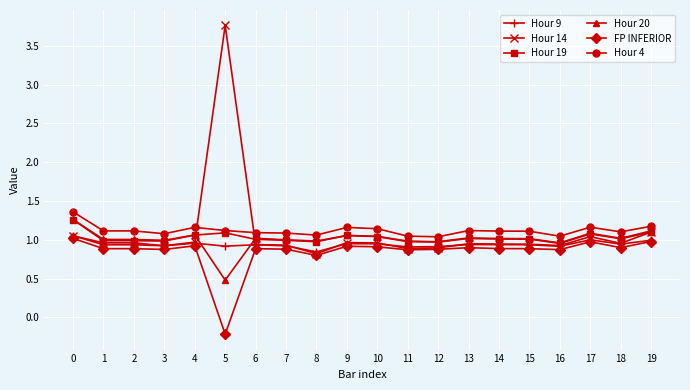

Is the value of Hour 4 at 17 greater than the value of Hour 9 at 6?

Yes